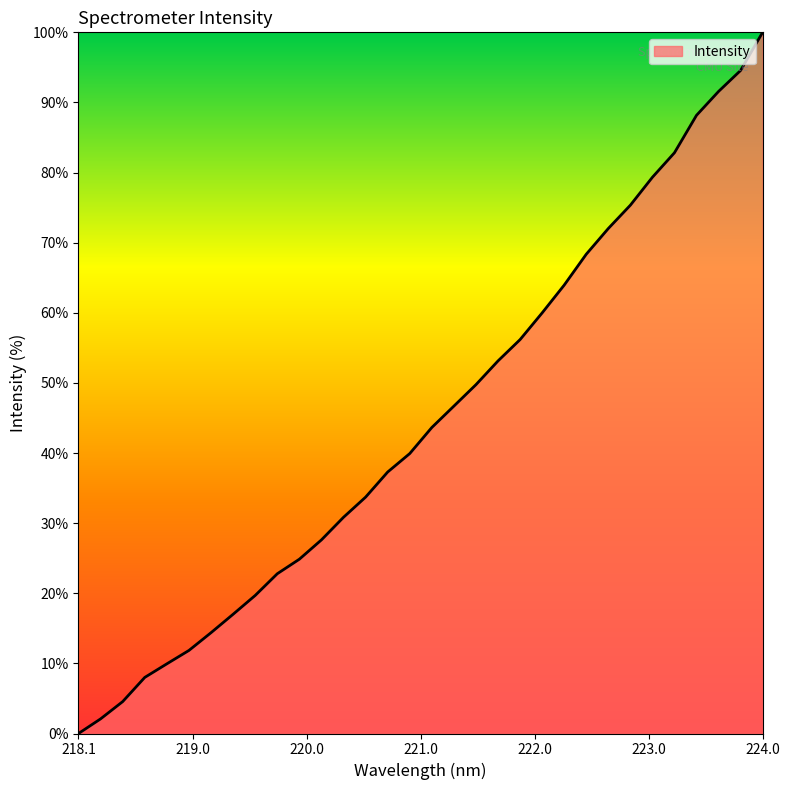

How many values exceed 43?

16